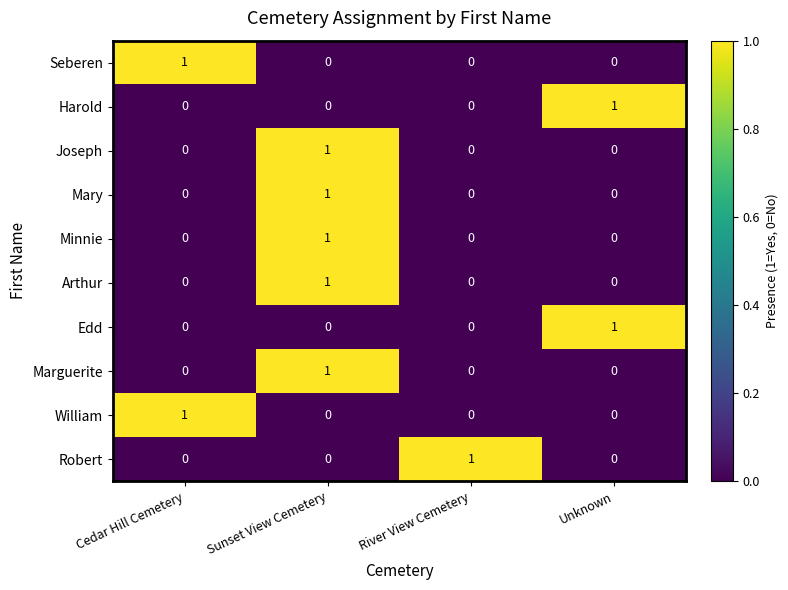

Is it true that William equals 1 at Cedar Hill Cemetery?

True